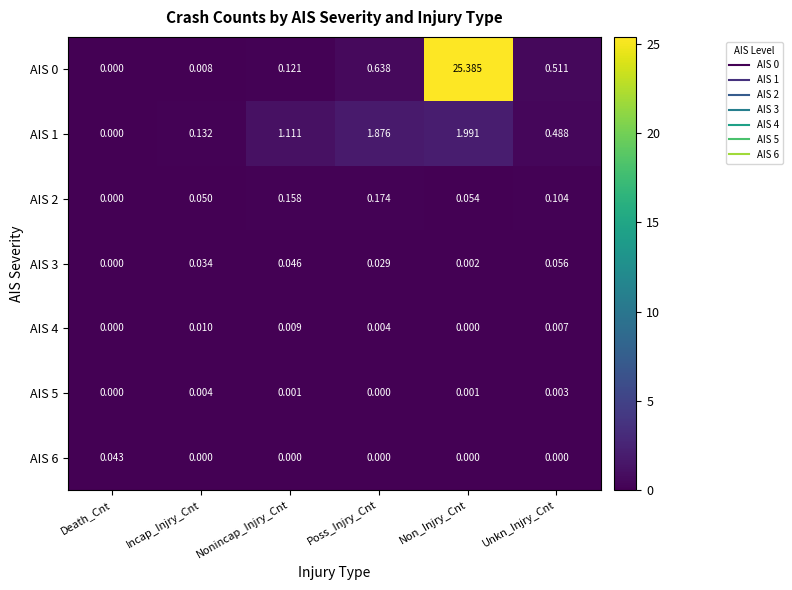

At which category is the sum across all series the highest?

Non_Injry_Cnt